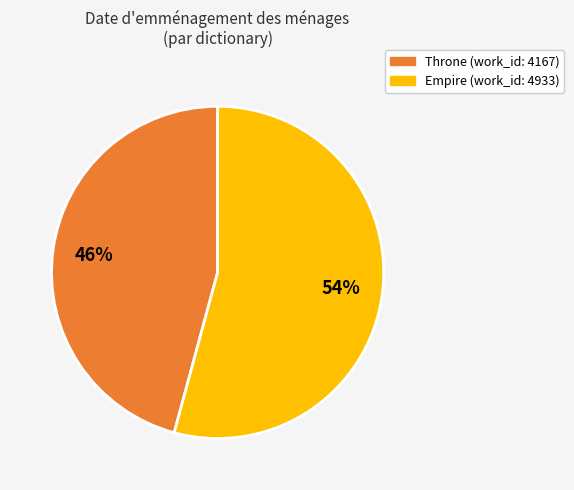

Approximately how many times larger is the value at Empire compared to Throne?

1.2